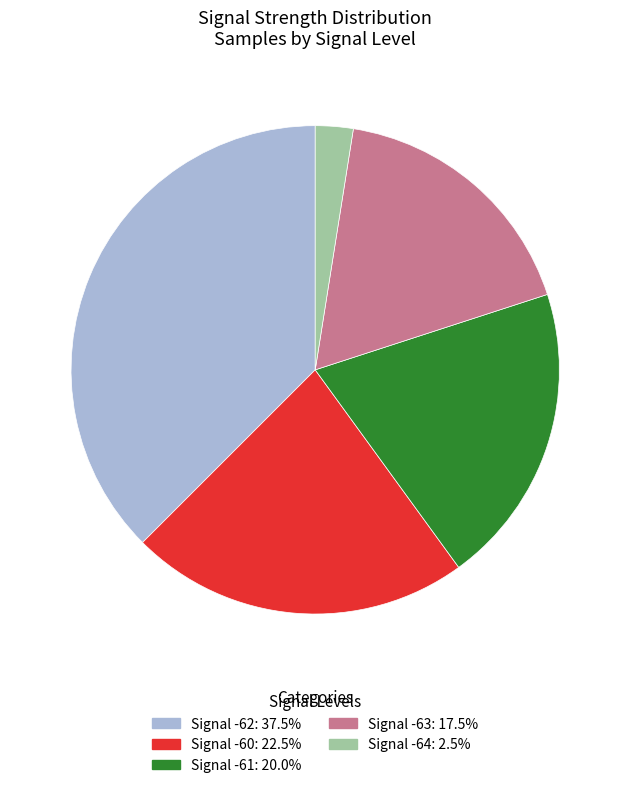

How many slices are in this pie chart?

5